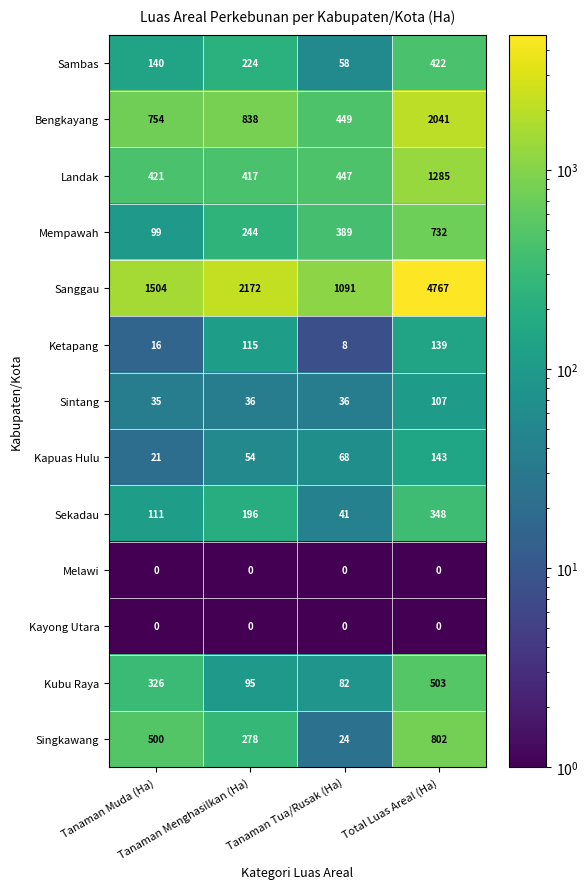

What is the difference between the second highest and minimum values in the Kubu Raya series?

244